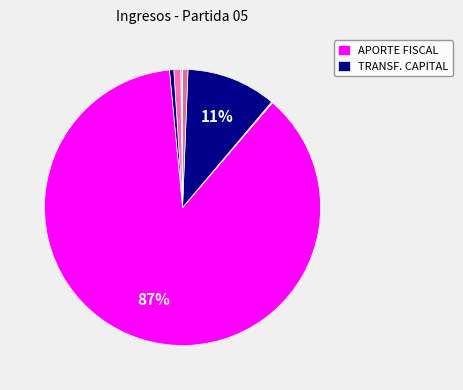

Which category has the smallest portion of the pie?

SALDO INICIAL DE CAJA